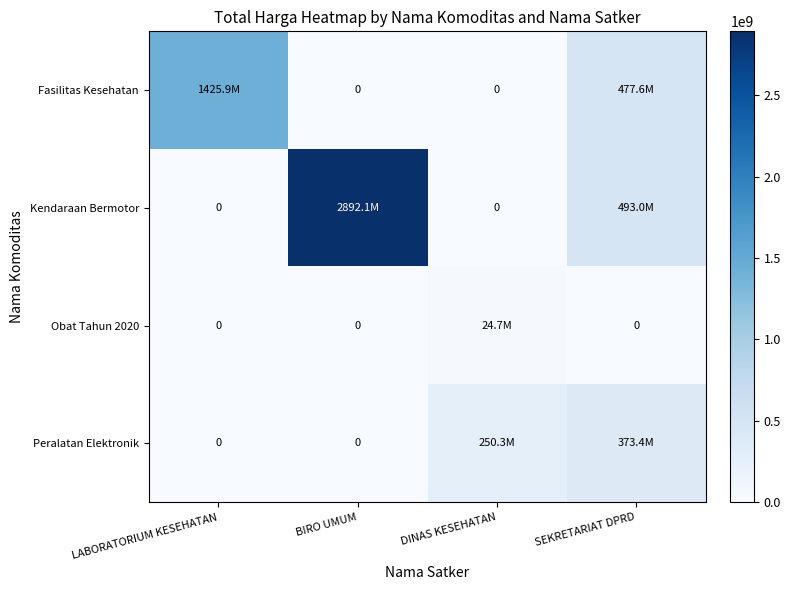

What is the difference between the highest and lowest values at BIRO UMUM?

2892122000